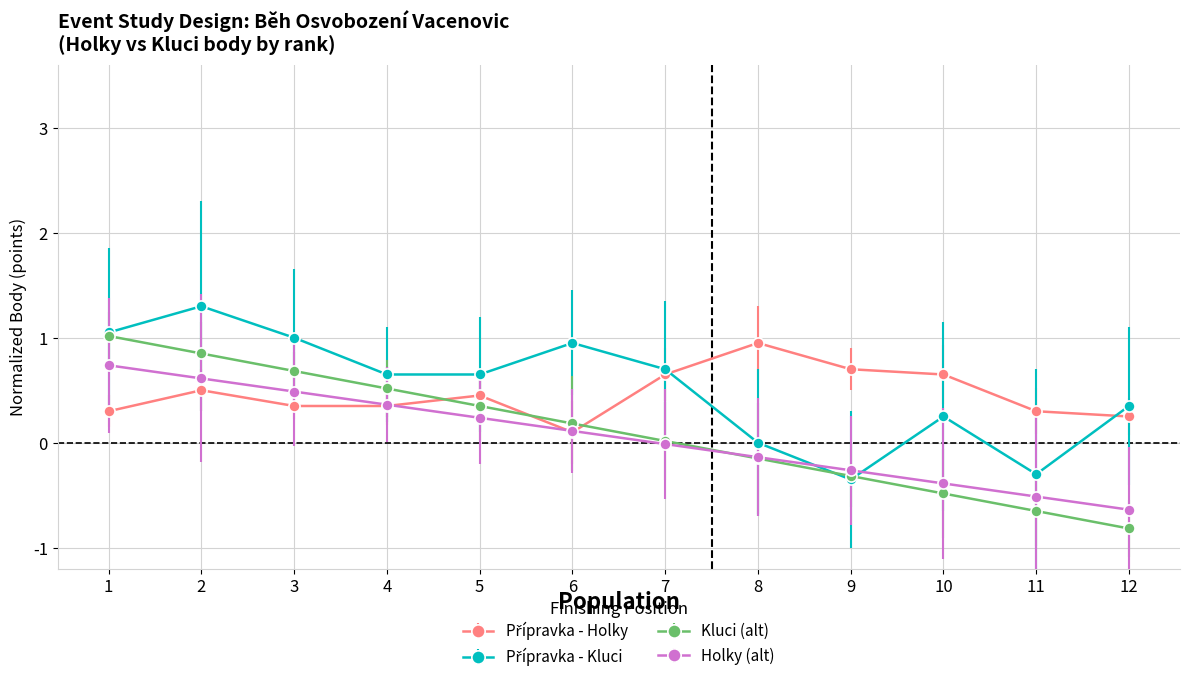

Is it true that Holky (alt) equals 0.6 at 2?

True